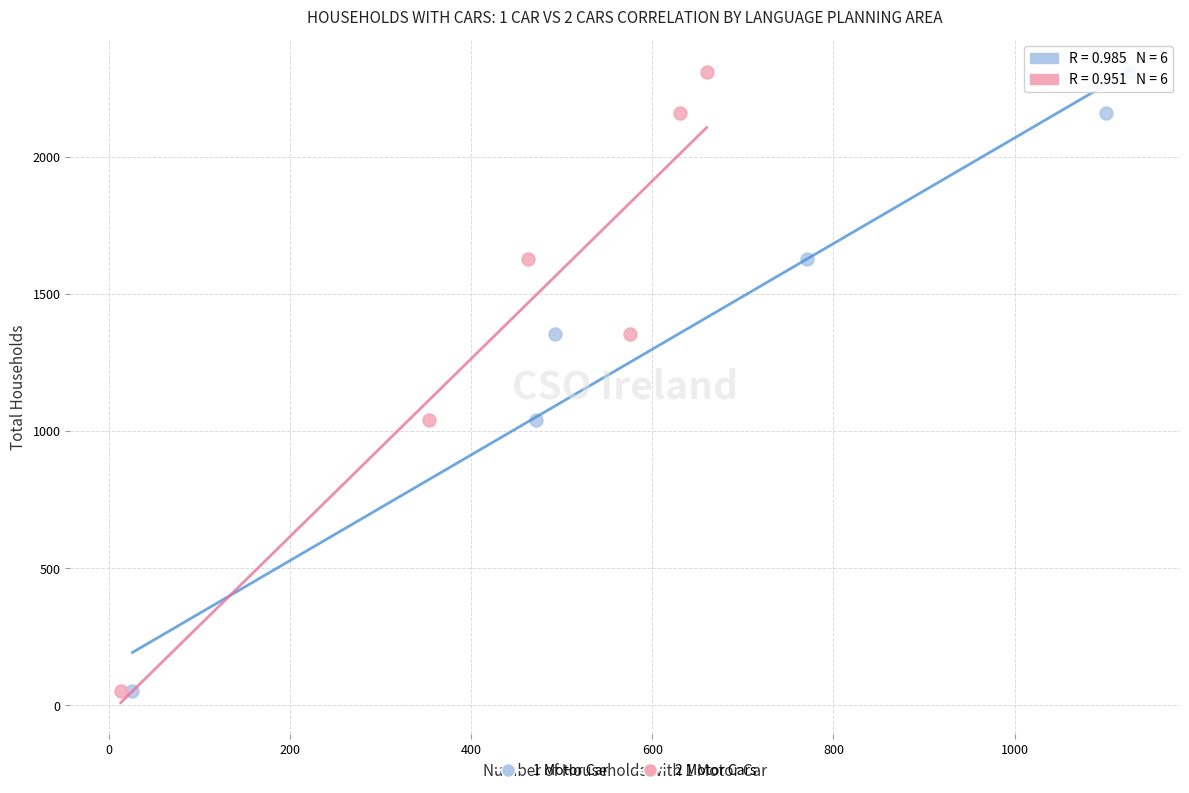

What are all the series names shown in the legend?

1 Motor Car, 2 Motor Cars